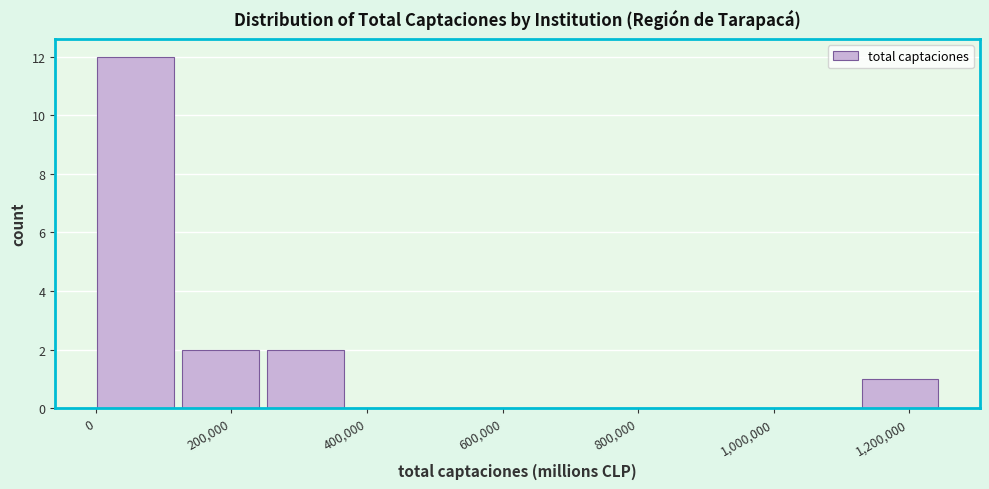

Over which range of the x-axis is the bar tallest?

0 to 120000